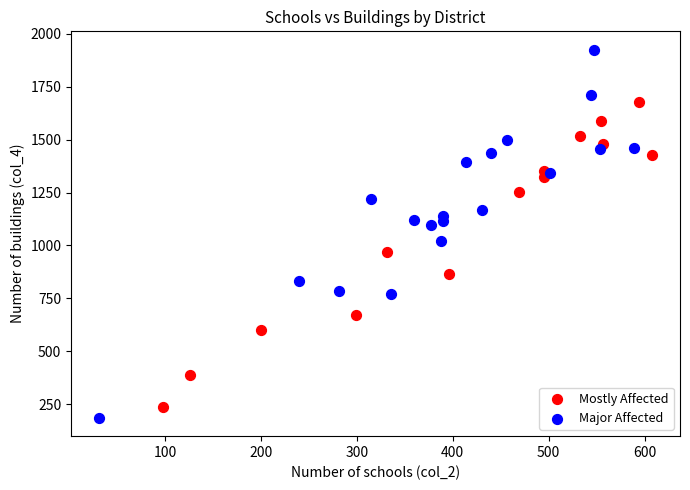

Which series reaches the maximum Y coordinate?

Major Affected